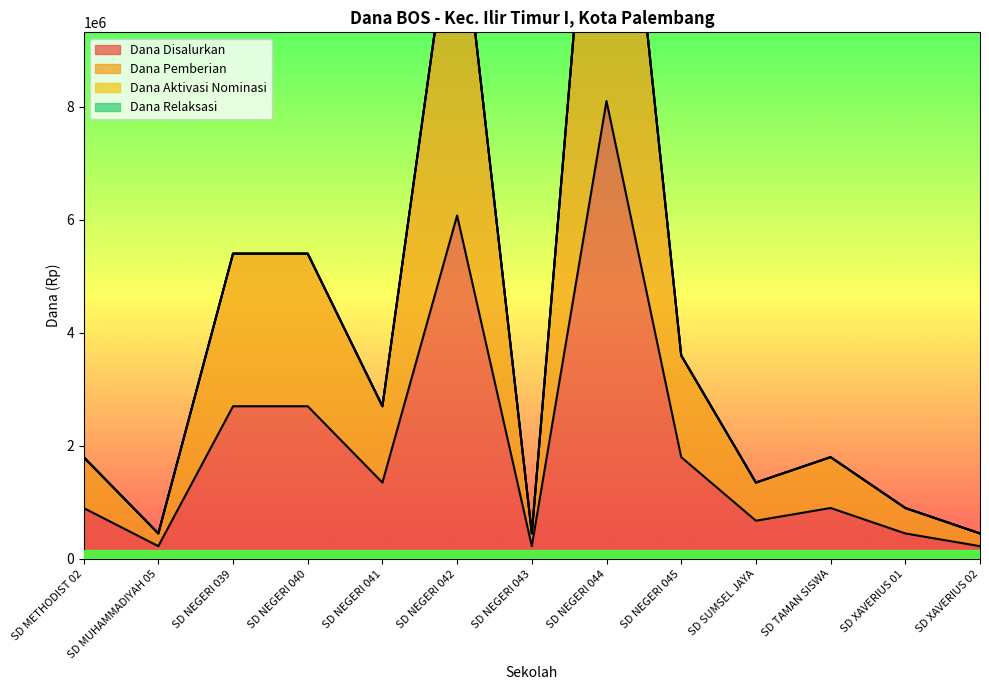

What is the difference between the Dana Pemberian values at SD NEGERI 042 and SD NEGERI 040?

6750000